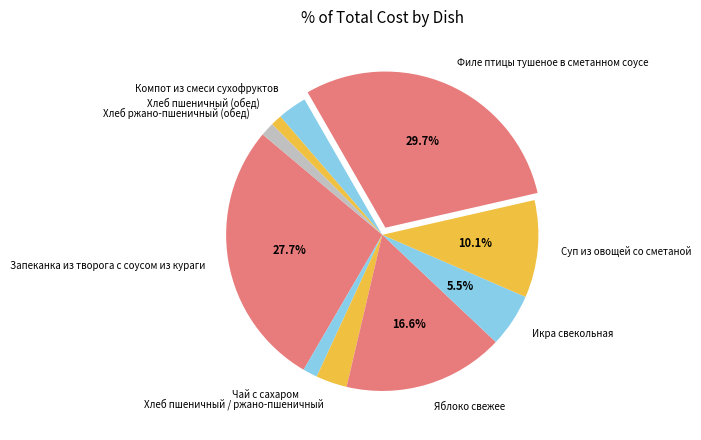

To the nearest percent, what is the combined percentage of Хлеб ржано-пшеничный (обед) and Чай с сахаром?

3%